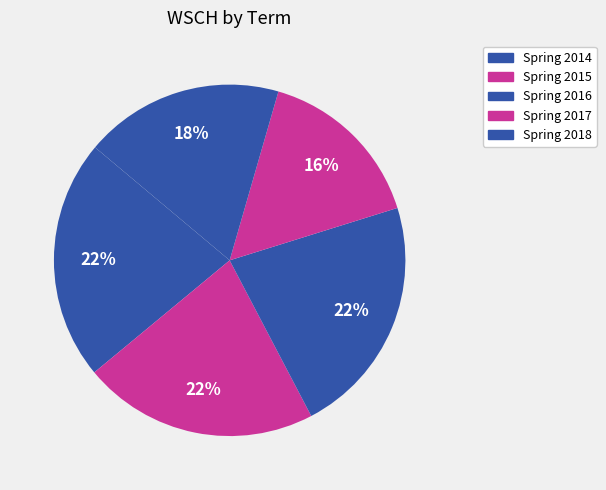

Between Spring 2014 and Spring 2015, which is larger?

Spring 2014